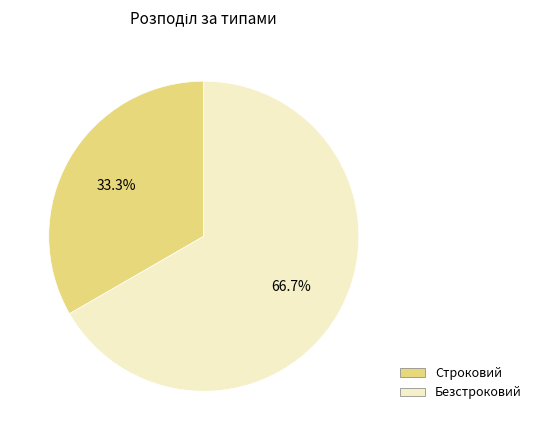

To the nearest percent, what is the combined percentage of Безстроковий and Строковий?

100%